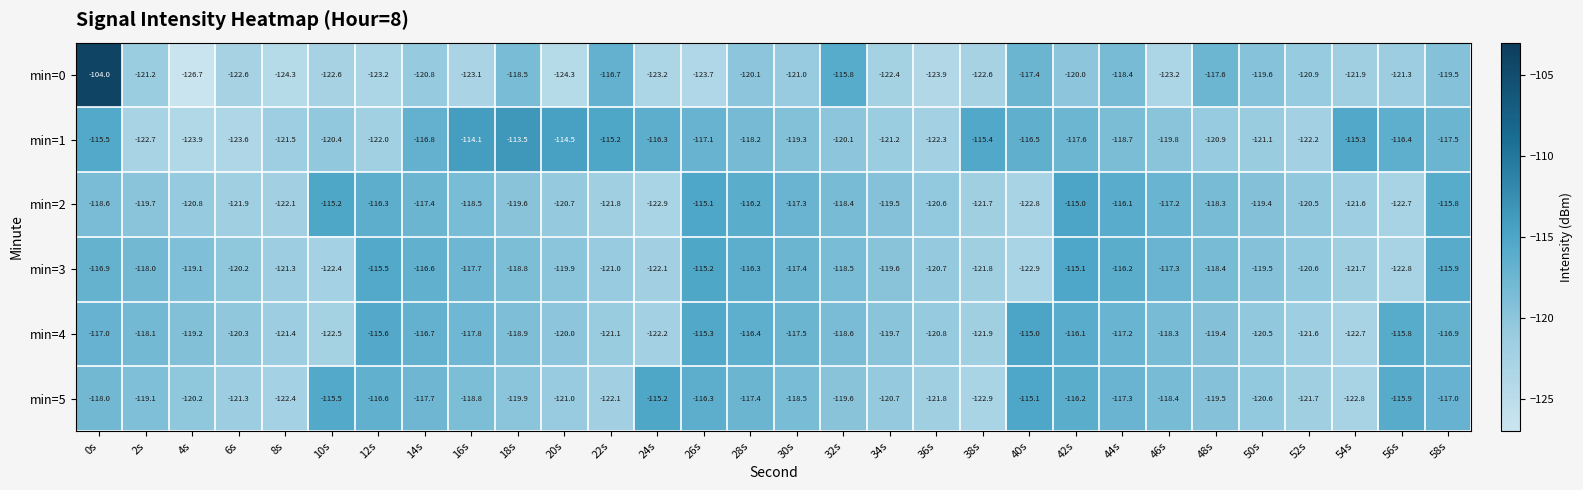

What is the spread (max minus min) of values at 6s?

3.4